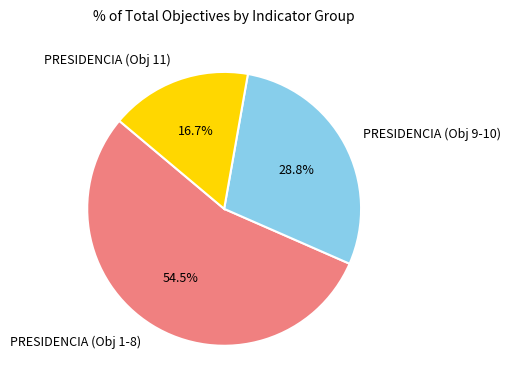

Is there a majority slice in this chart?

Yes